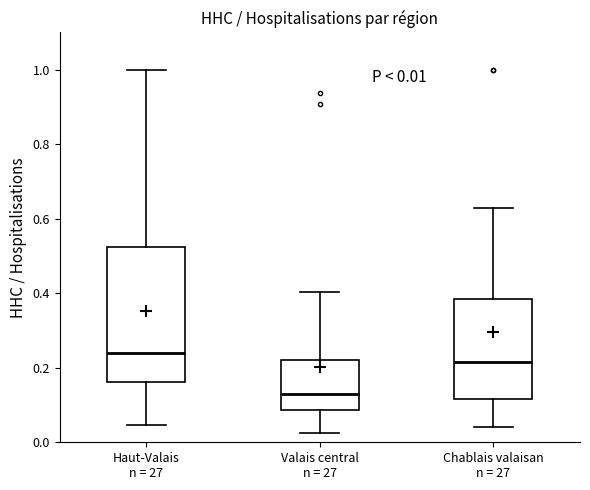

Which box has the highest median line?

Haut-Valais n = 27